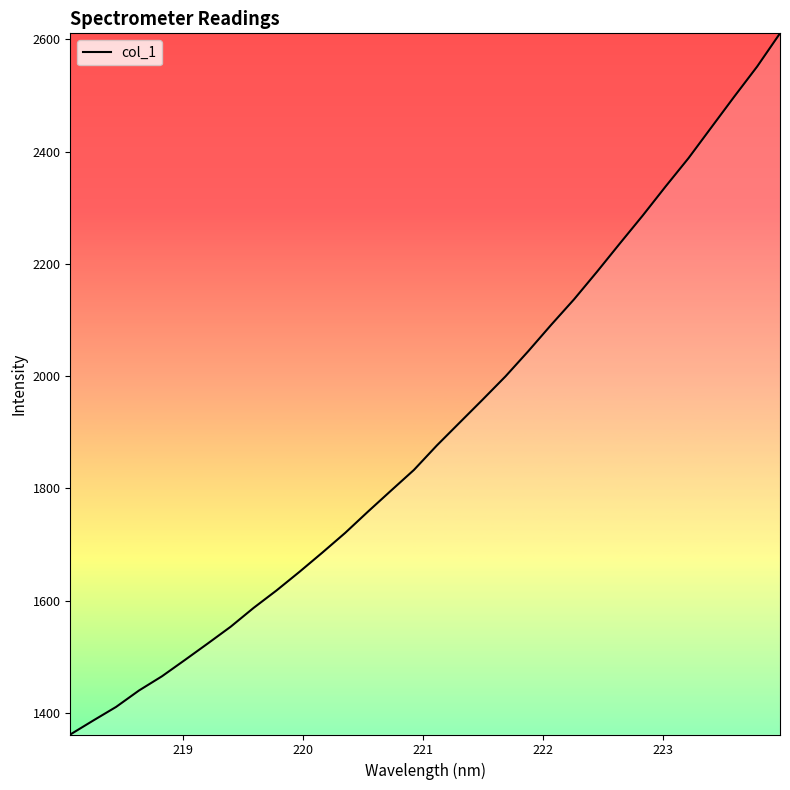

What is the difference between the maximum and minimum values?

1249.2